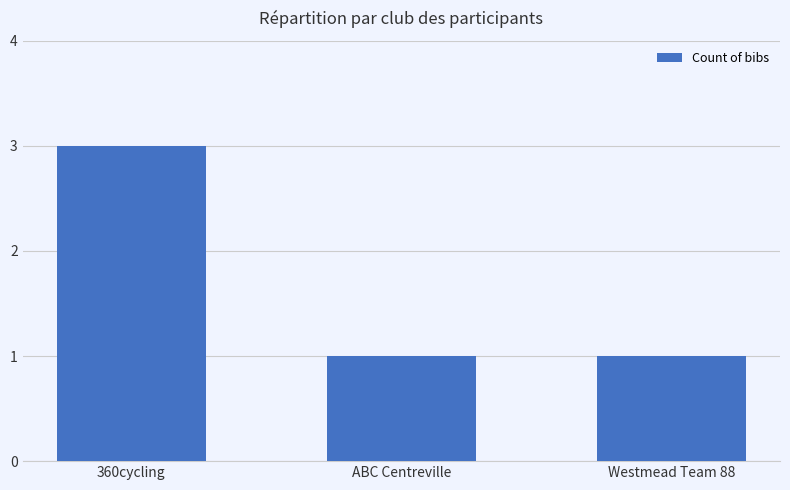

Reading left to right, what are all the values shown in this chart?

3	1	1